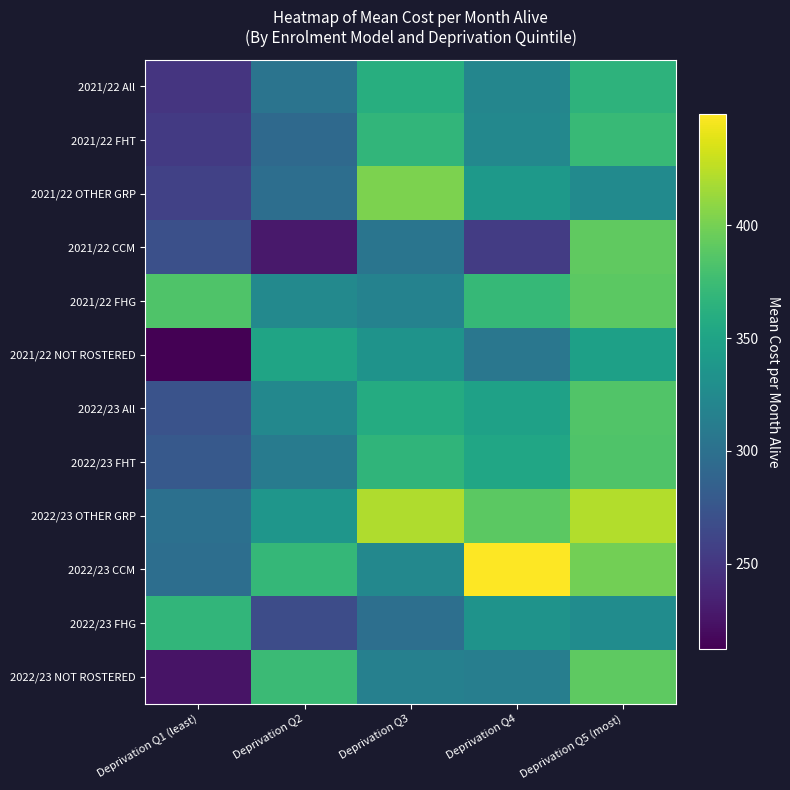

What is the total value across all series at Deprivation Q1 (least)?

3369.1